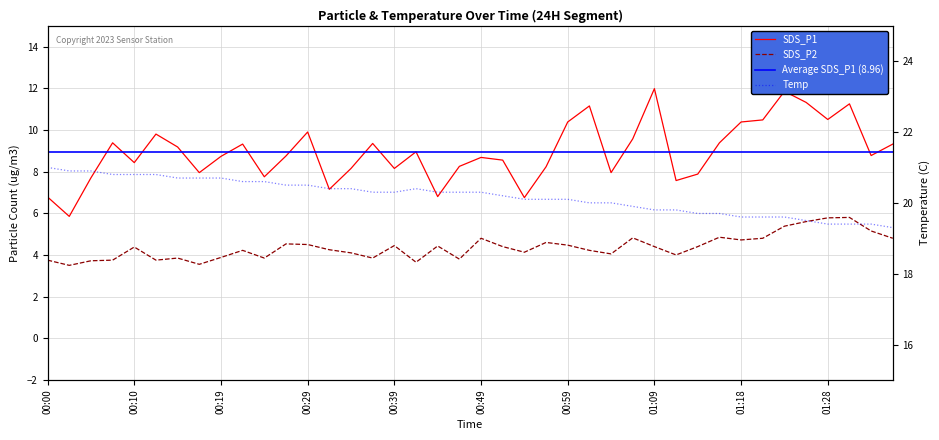

What is the label of the 1st point from the left?

00:00